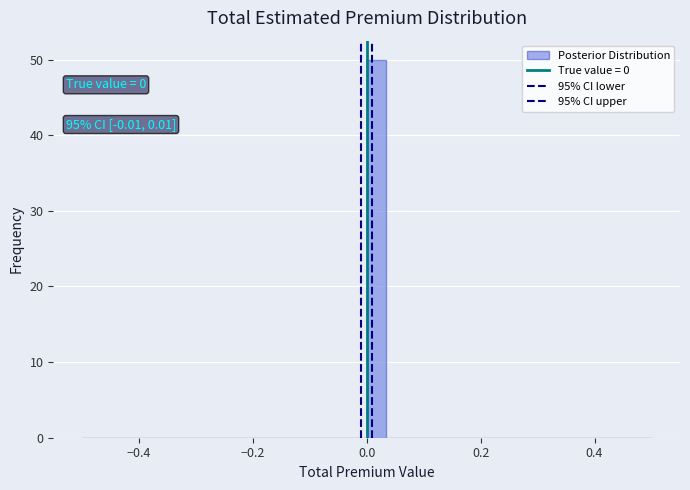

Around what value on the x-axis is the tallest bar? Give the approximate position of its centre, as read against the axis.

0.02